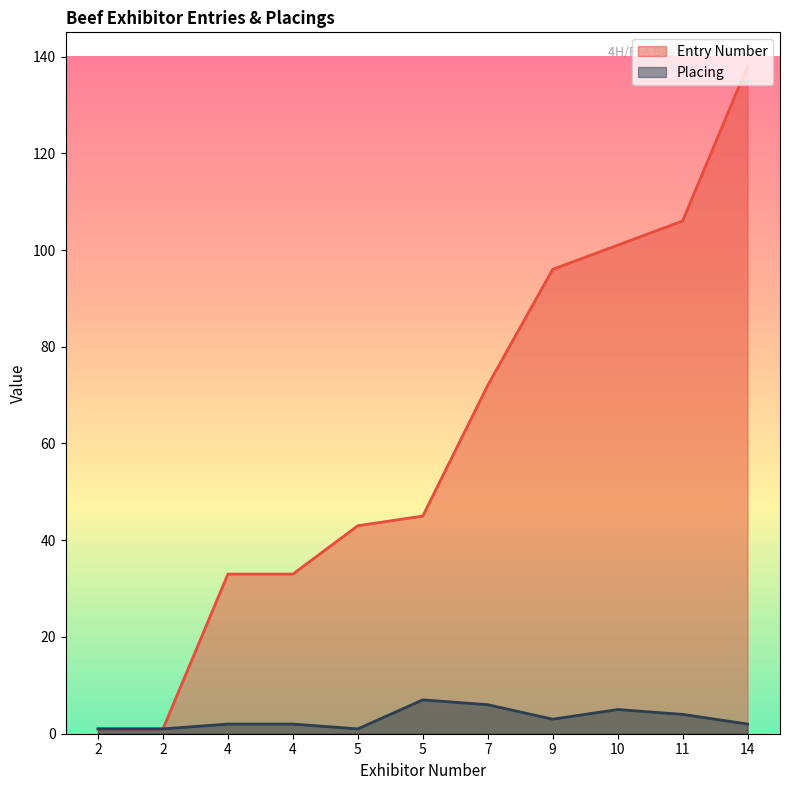

True or false: Placing and Entry Number intersect in this chart.

False